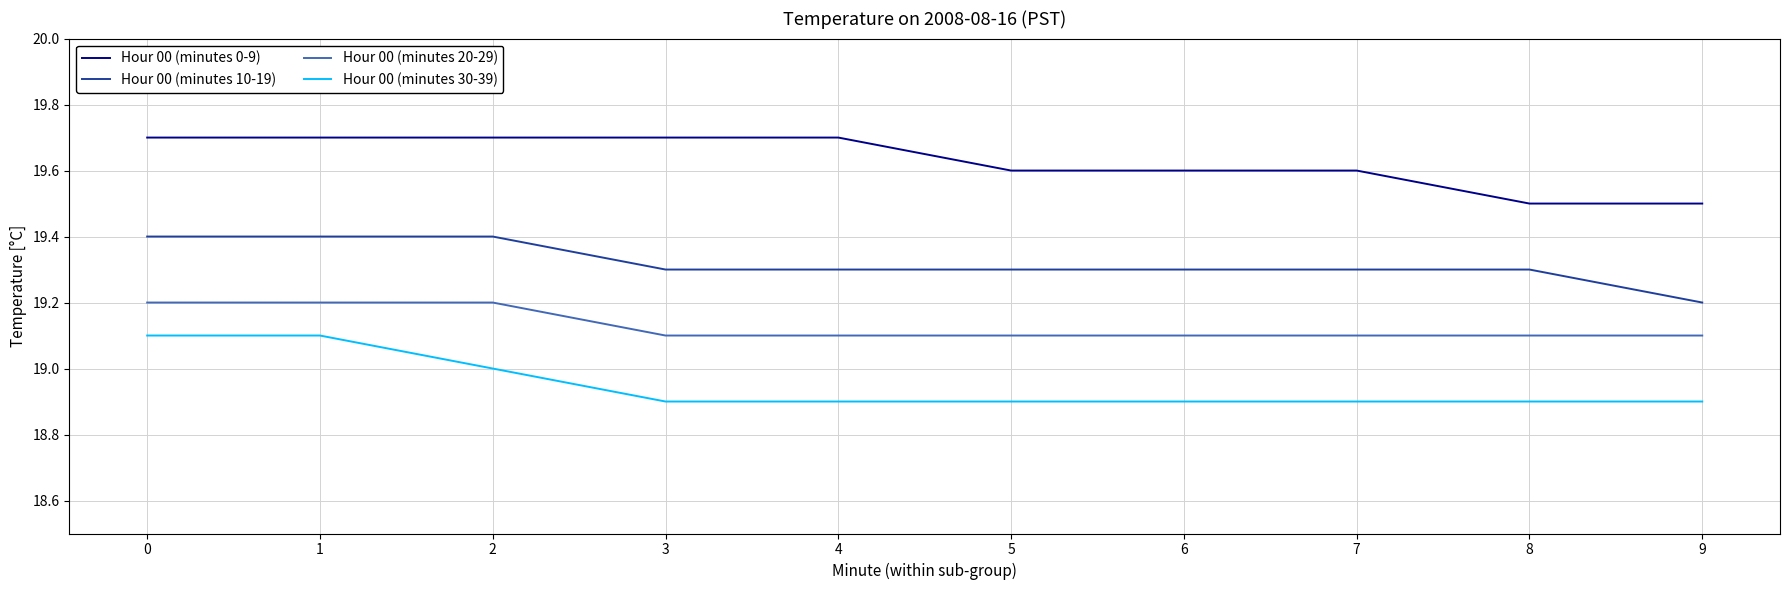

What is the difference between the second highest and minimum values in the Hour 00 (minutes 30-39) series?

0.2